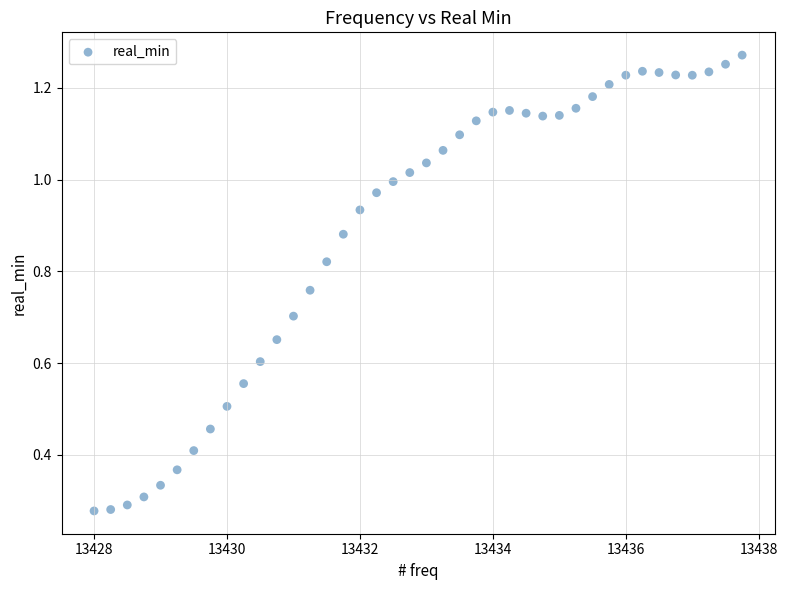

What is the range of X values (max minus min)?

9.8